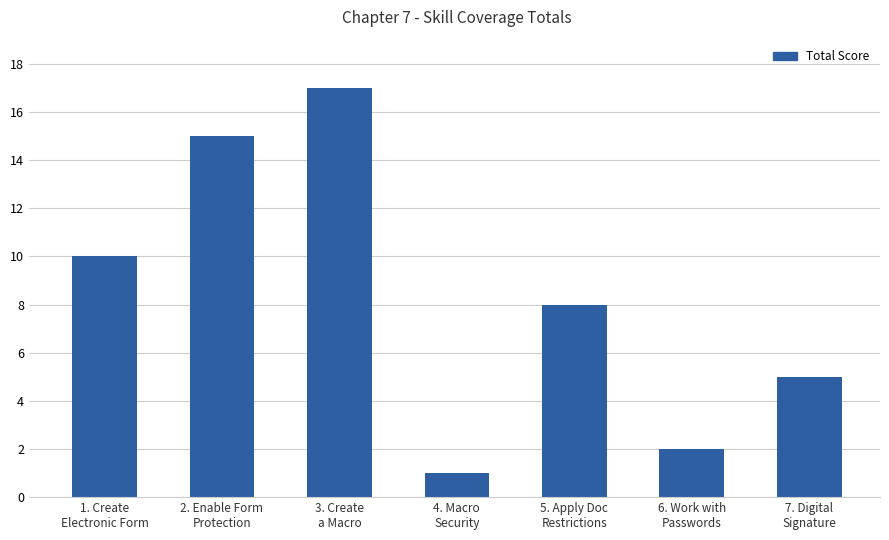

Count the number of data series in this chart.

1